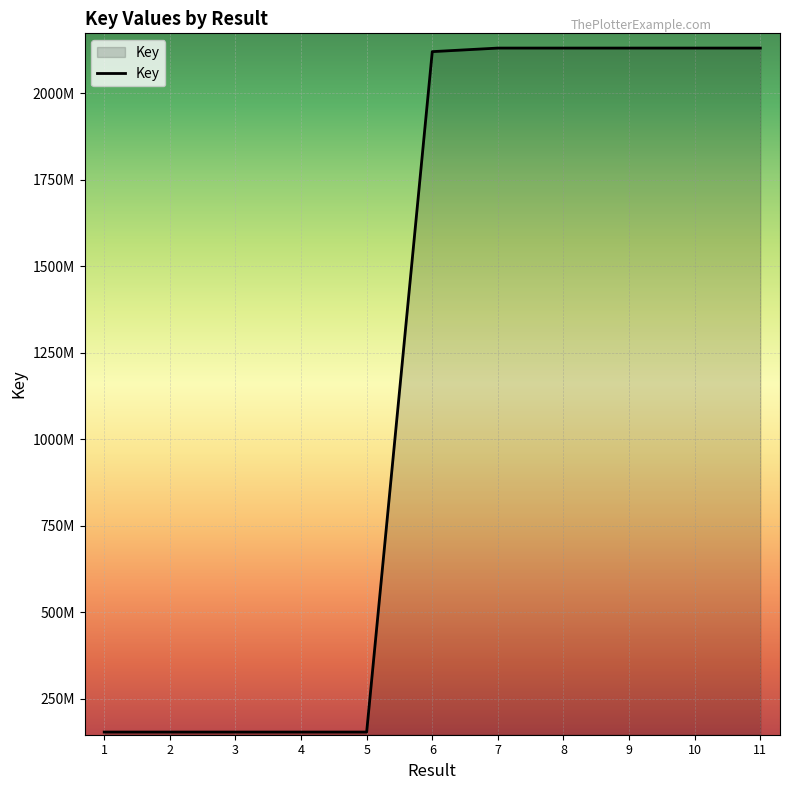

What is the change in value from 2 to 10?

+1976770386